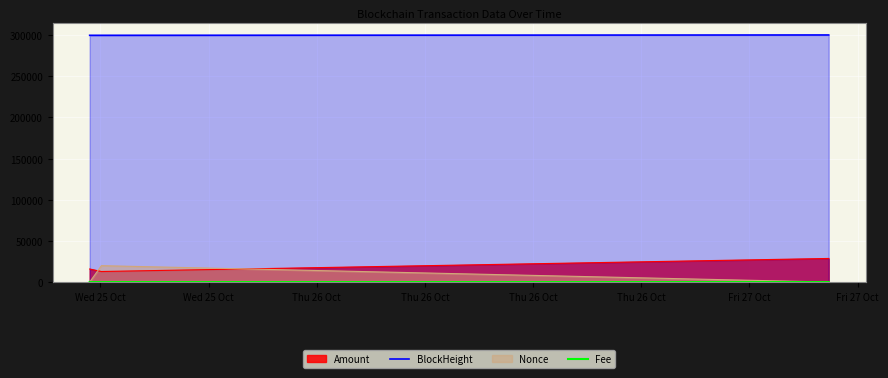

What is the greatest value displayed?

300117.0